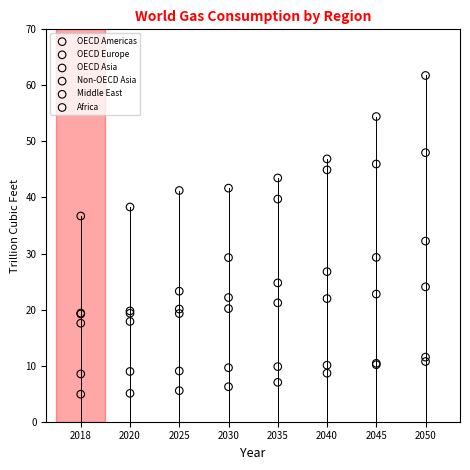

Across all series, what Y value is closest to 33?

32.2